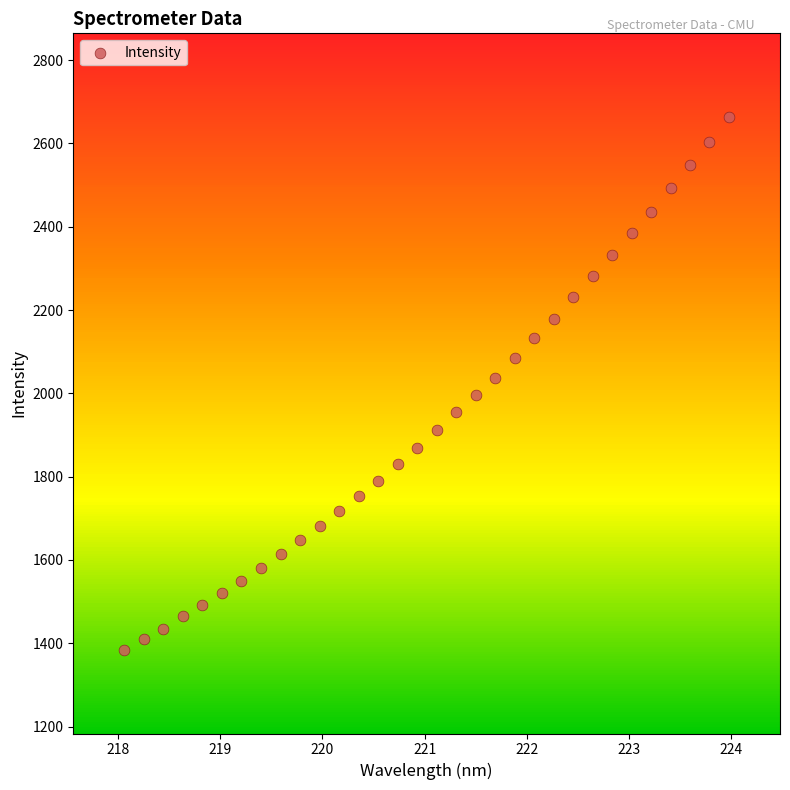

What is the range of X values (max minus min)?

5.9